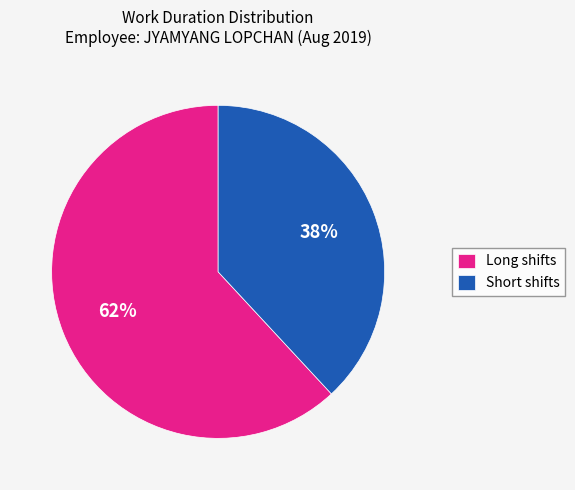

To the nearest percent, what percentage of the pie is Short shifts?

38%